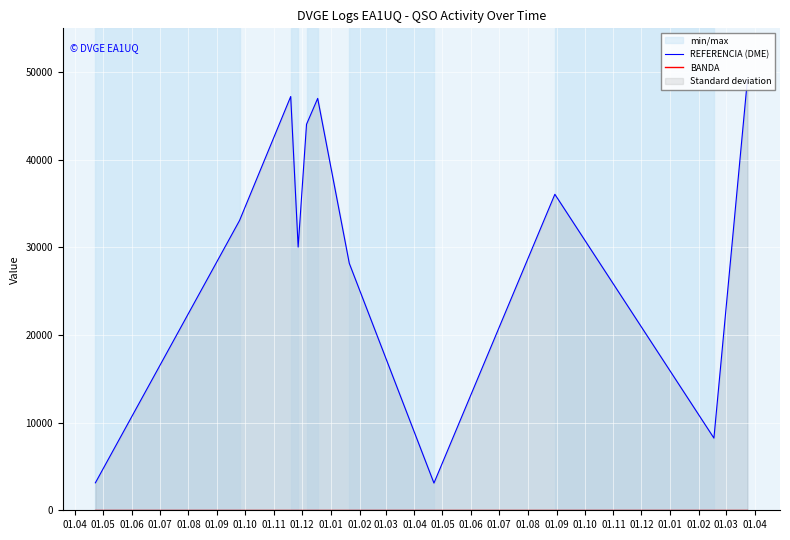

In REFERENCIA (DME), how many points are lower than both neighbors (excluding endpoints)?

3